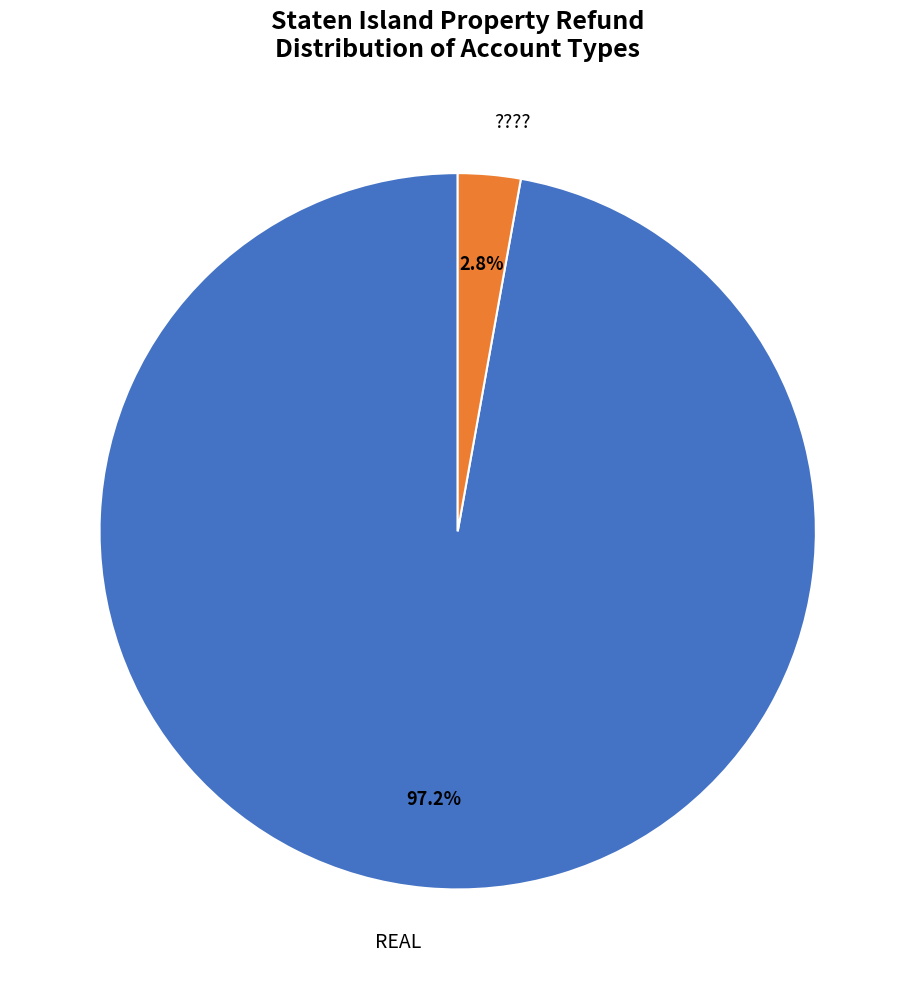

Which slice is the largest?

REAL